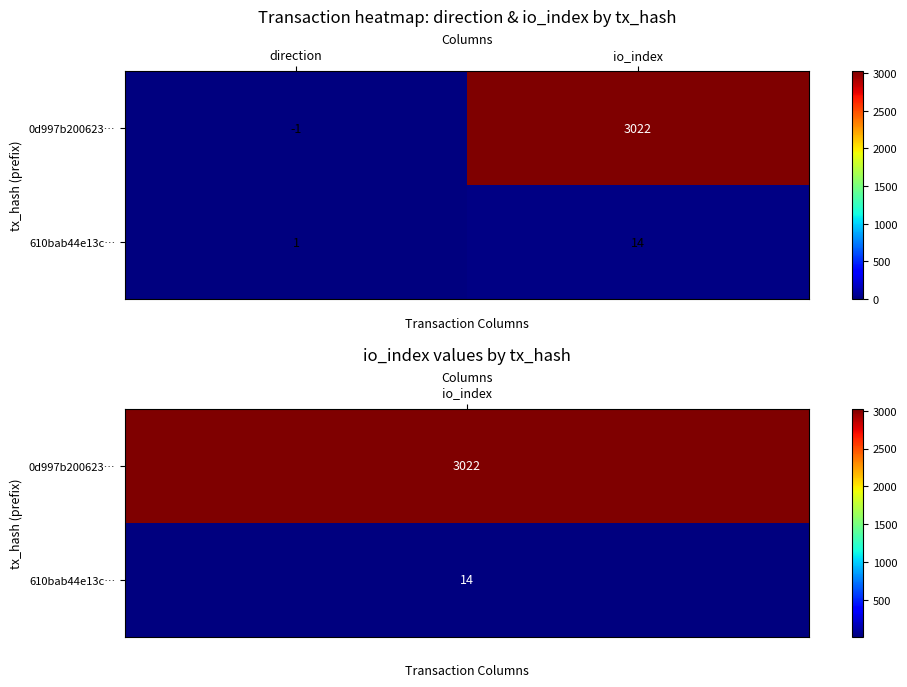

At direction, list the series in order from smallest to largest.

0d997b200623…, 610bab44e13c…